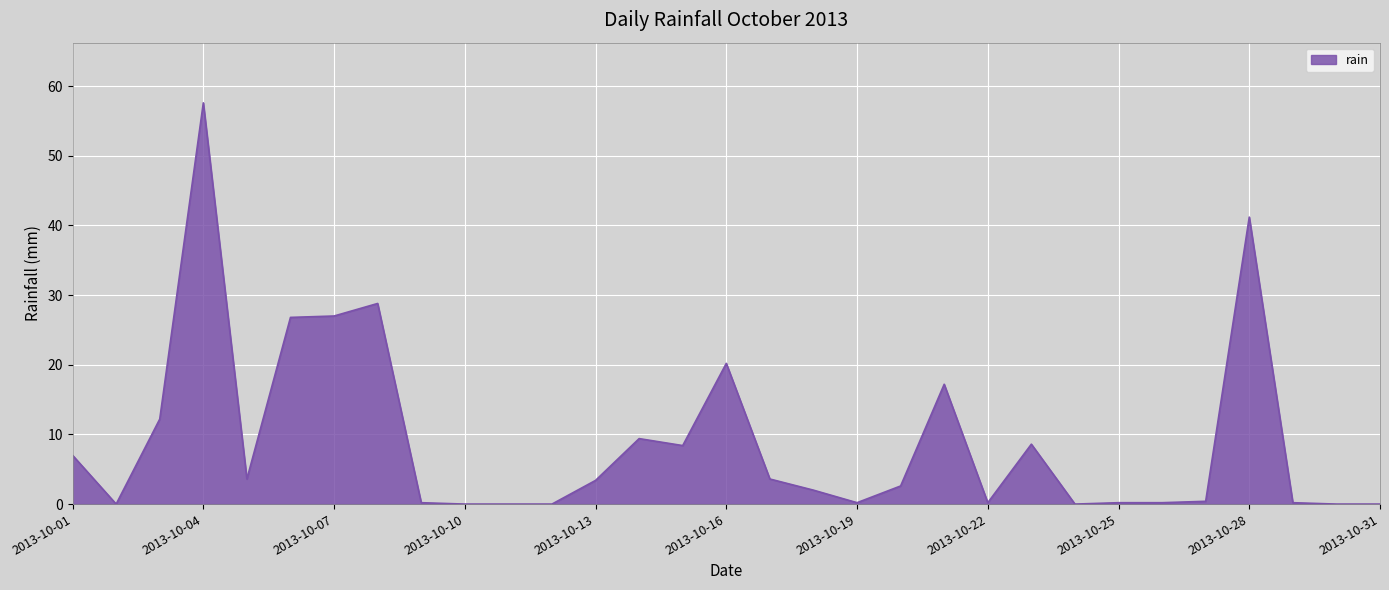

What is the difference between the maximum and minimum values?

57.6